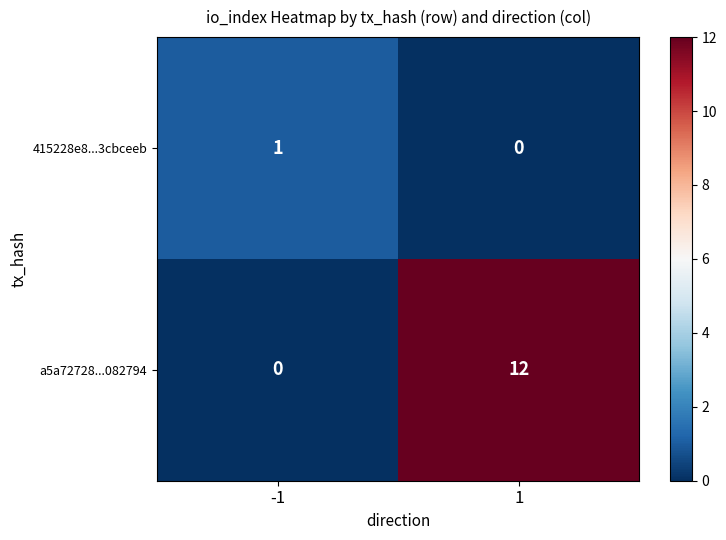

The a5a72728...082794 series shows 17 at 1. True or false?

False